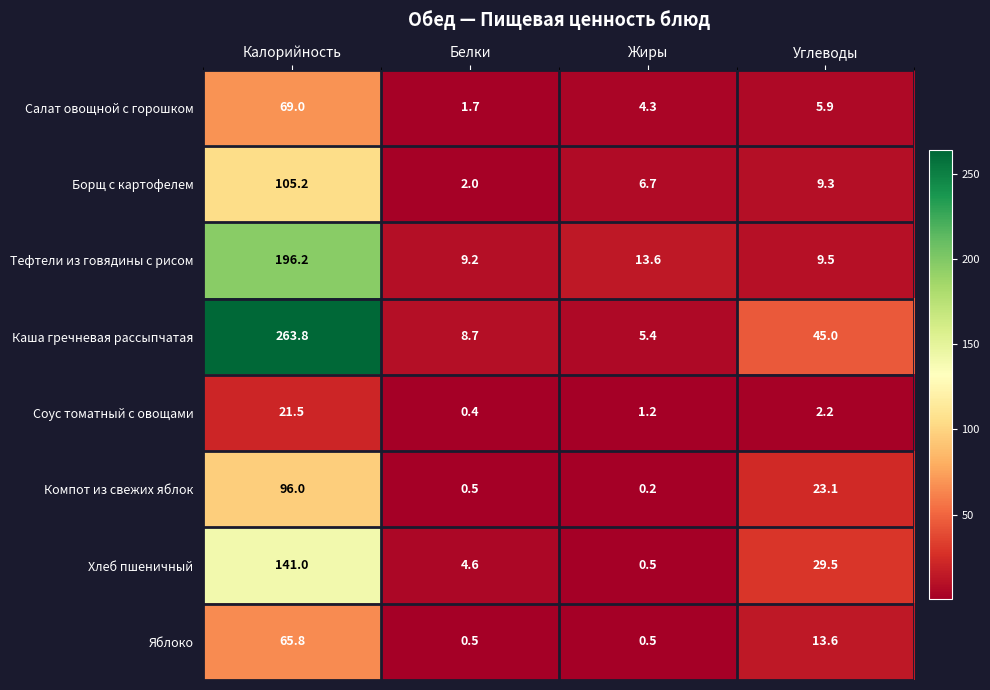

What is the average value of the Хлеб пшеничный series?

43.9